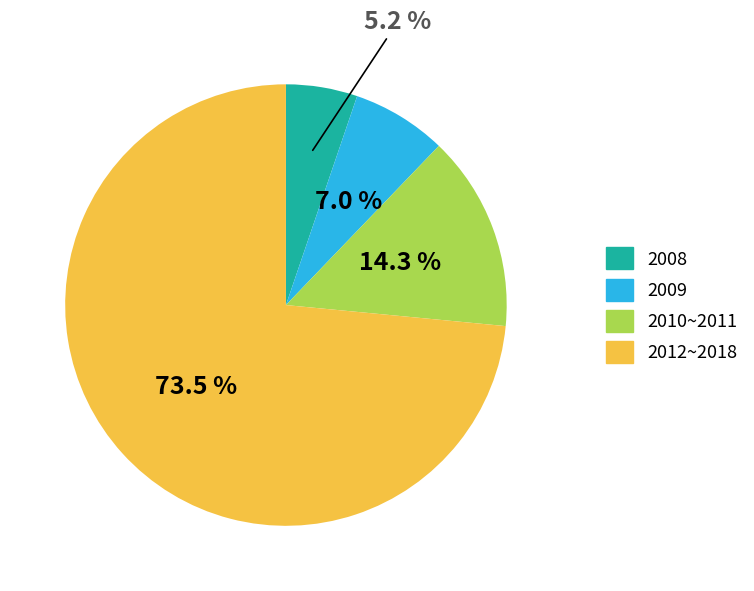

Does any single category account for the majority?

Yes